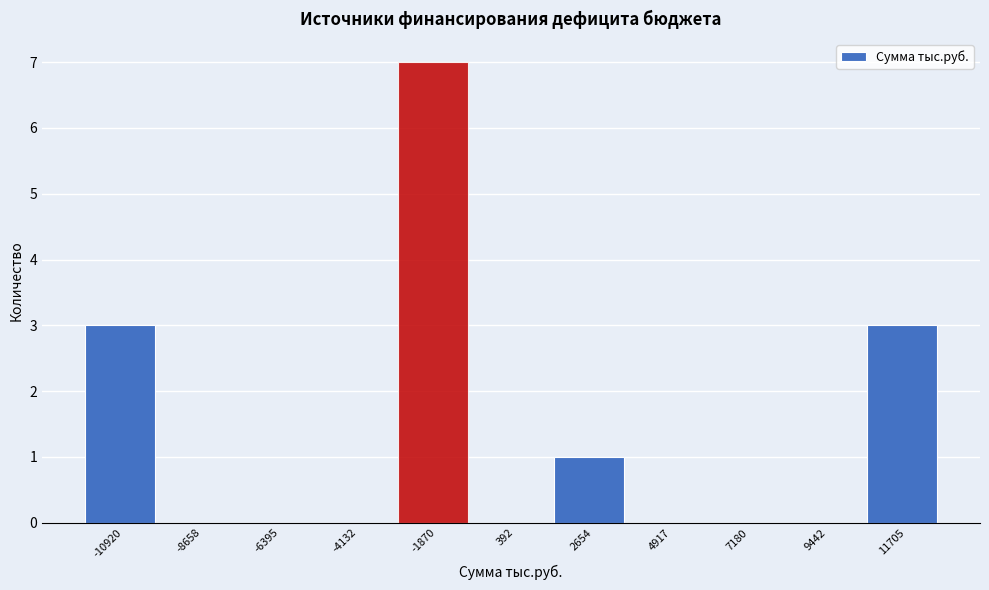

Reading right to left, extract all data points from this chart.

11705=3	9442=0	7180=0	4917=0	2654=1	392=0	-1870=7	-4132=0	-6395=0	-8658=0	-10920=3